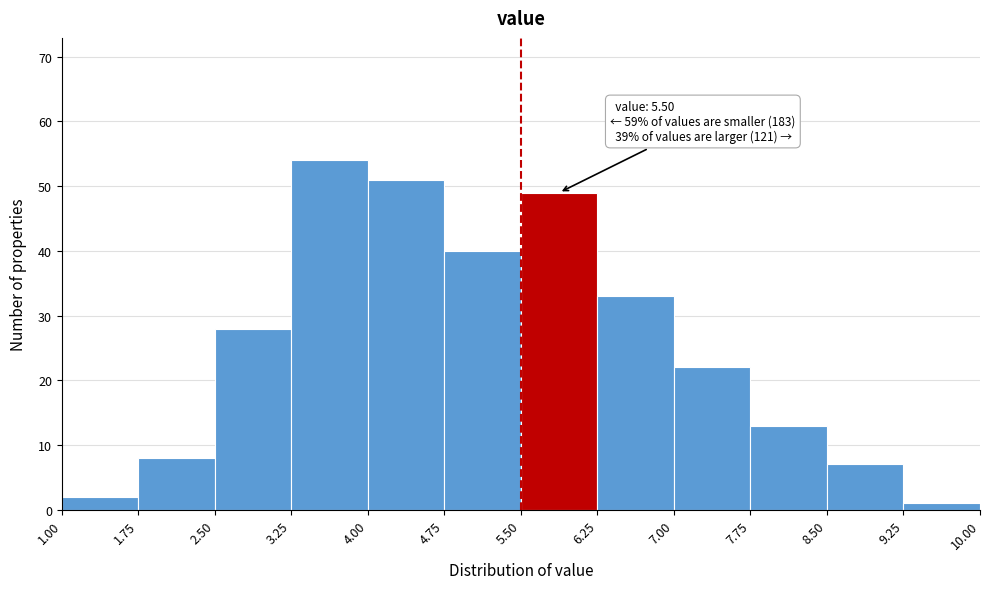

Which range on the x-axis has the tallest bar?

3.25 to 4.00